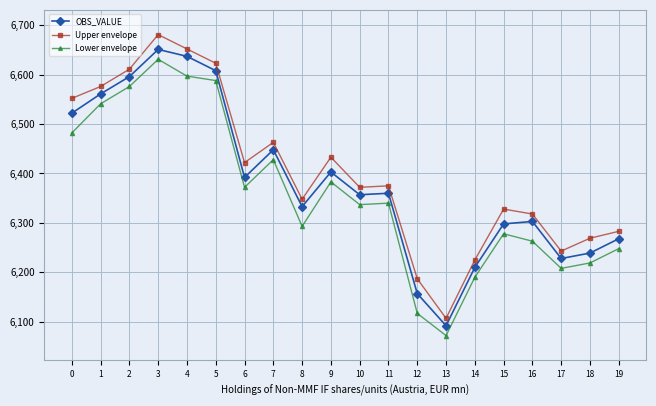

True or false: OBS_VALUE and Upper envelope intersect in this chart.

False